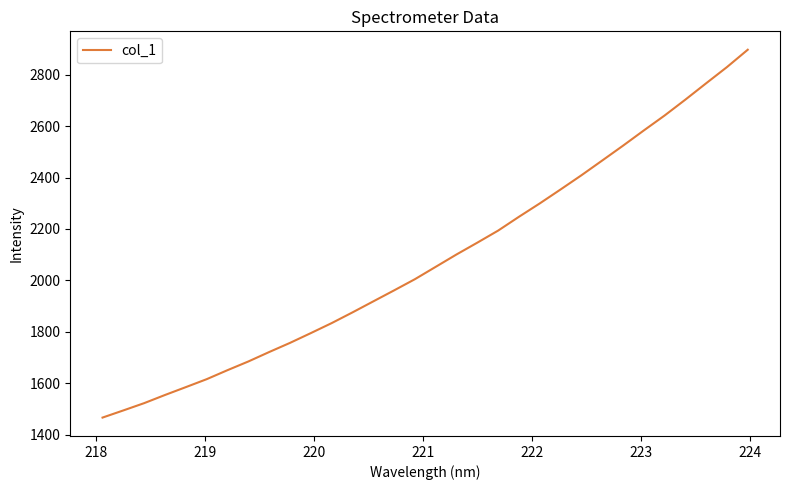

What is the average value?

2082.9